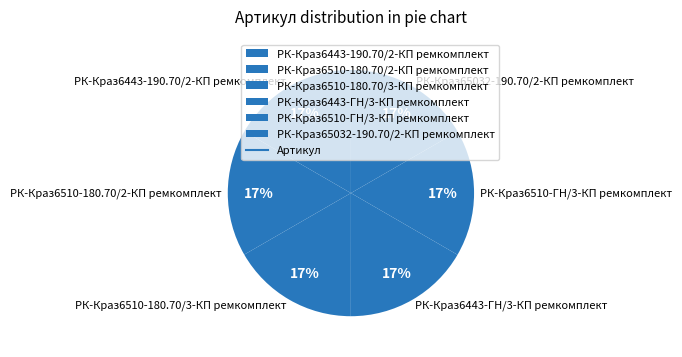

Is the sum of РК-Краз6443-190.70/2-КП ремкомплект and РК-Краз6510-180.70/2-КП ремкомплект greater than half?

No